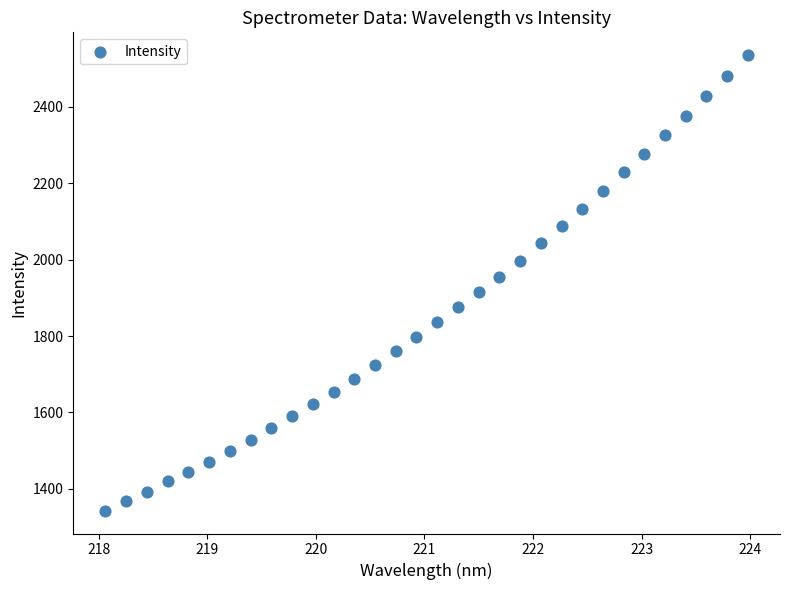

What is the range of Y values (max minus min)?

1192.3